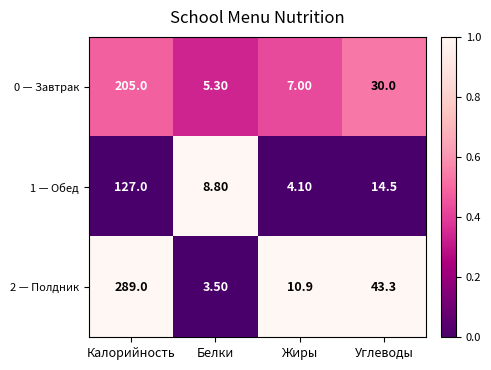

Which label corresponds to the smallest value in the chart?

Белки